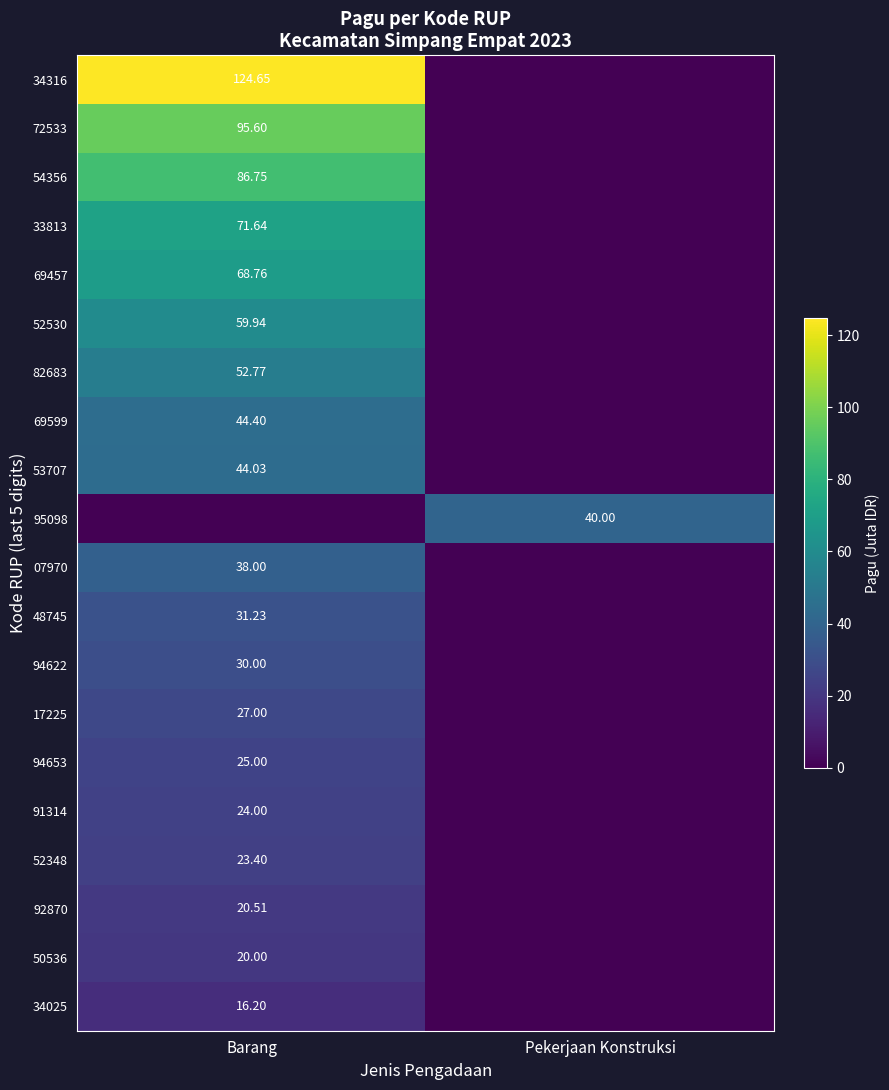

The value of 95098 at Pekerjaan Konstruksi is 40.0. True or false?

True